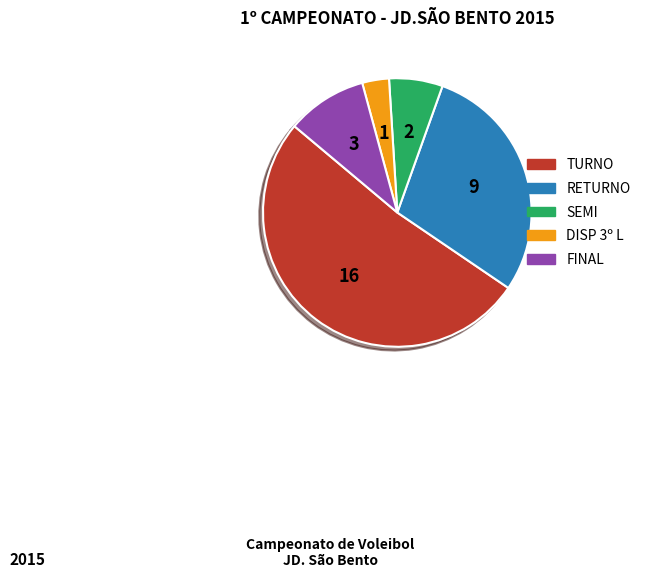

Is there any slice that represents more than half of the pie?

Yes